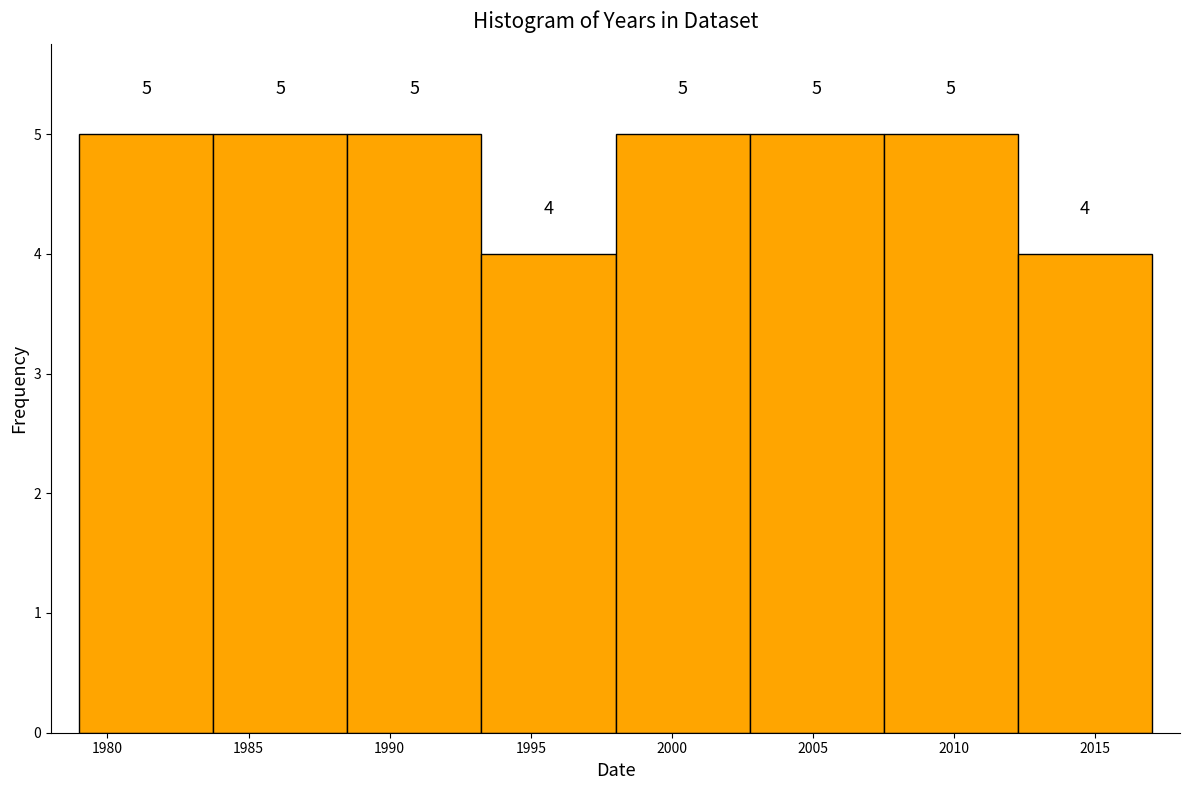

Reading left to right, list every bar in this chart as the range it spans on the x-axis followed by its height. The bar edges are not printed on the chart, so give them approximately, as read against the axis.

1979.00 to 1983.75: 5
1983.75 to 1988.50: 5
1988.50 to 1993.25: 5
1993.25 to 1998.00: 4
1998.00 to 2002.75: 5
2002.75 to 2007.50: 5
2007.50 to 2012.25: 5
2012.25 to 2017.00: 4